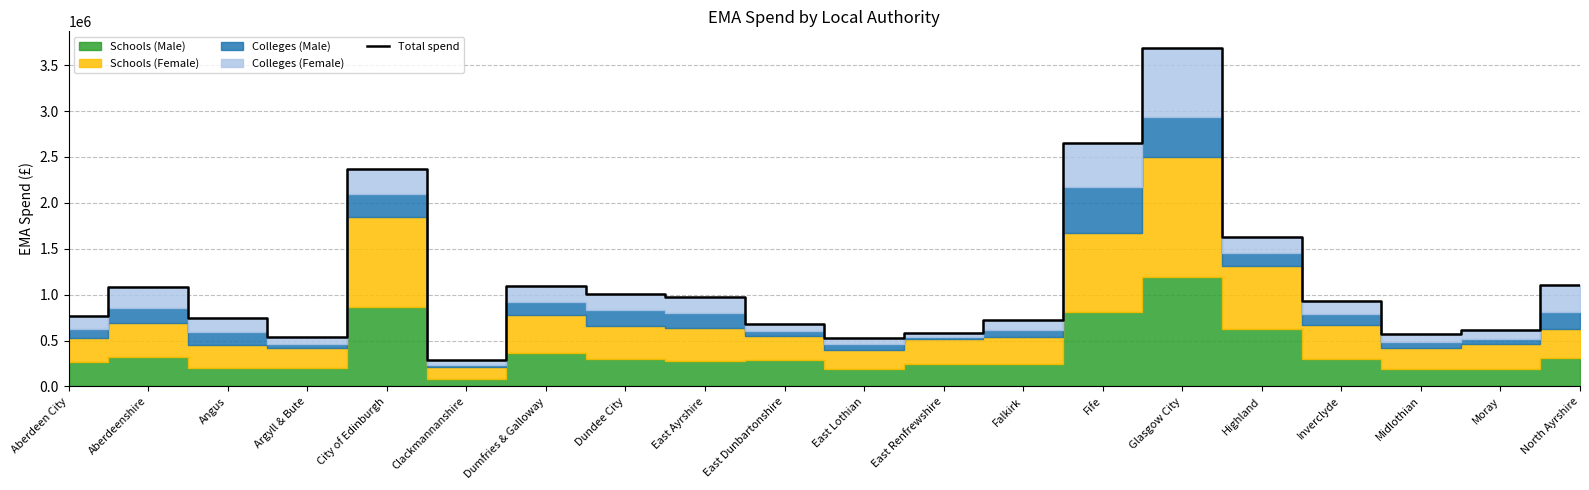

Does the chart display data point markers on the line(s)?

No